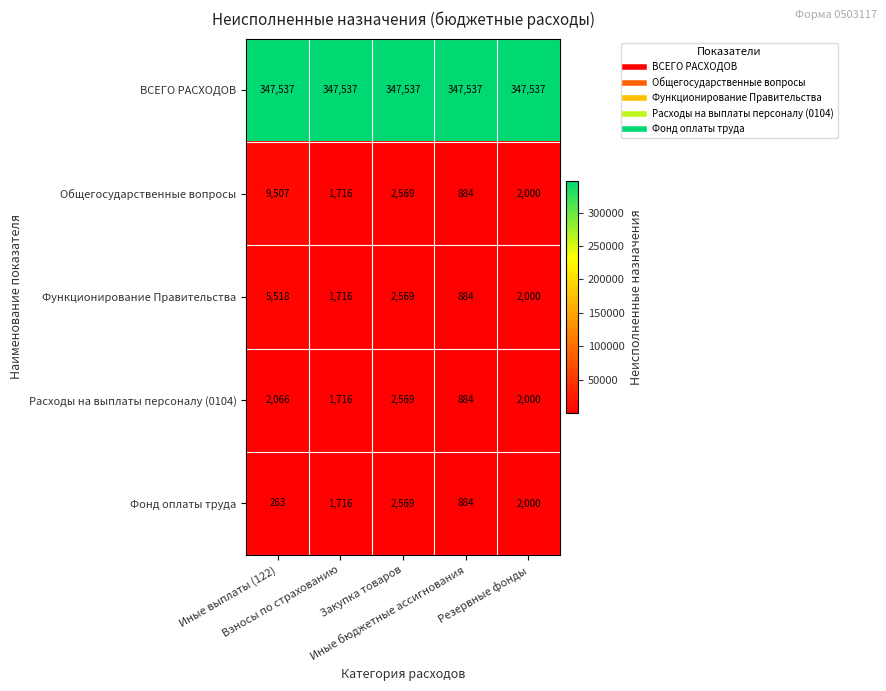

How many Фонд оплаты труда values are between 884 and 2000?

3